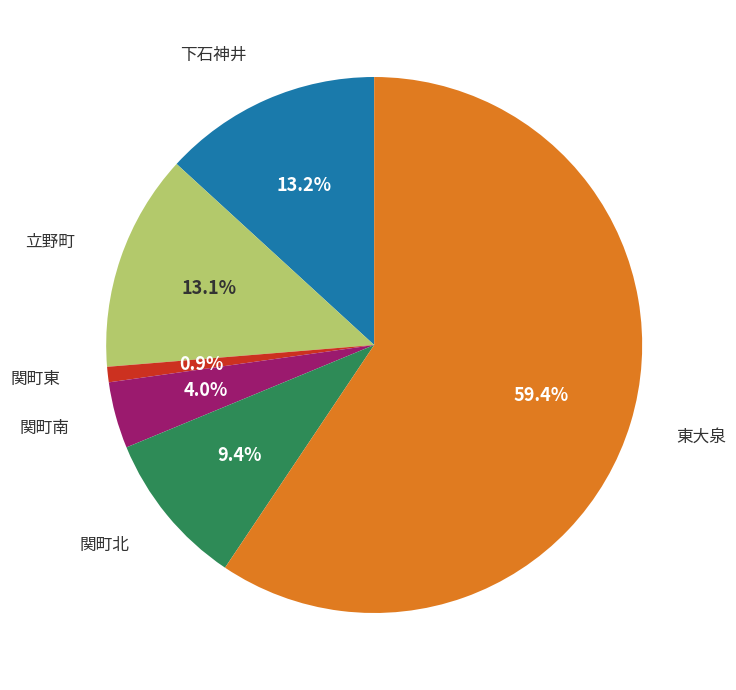

Is there any slice that represents more than half of the pie?

Yes